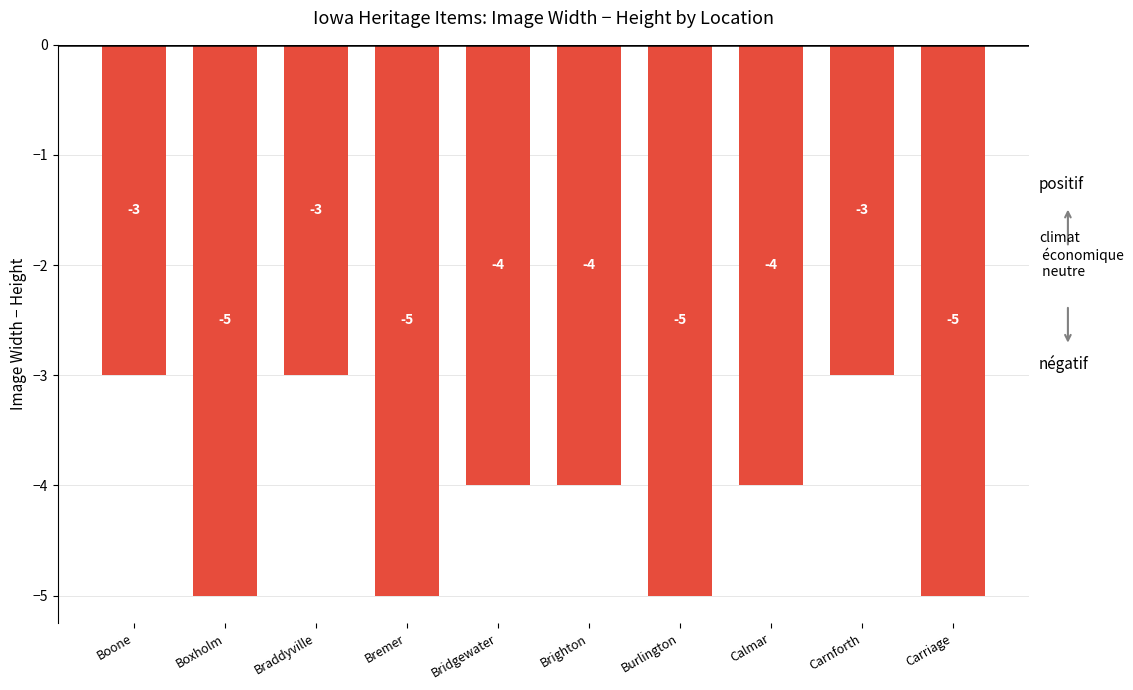

What is the approximate value at Boxholm?

-5